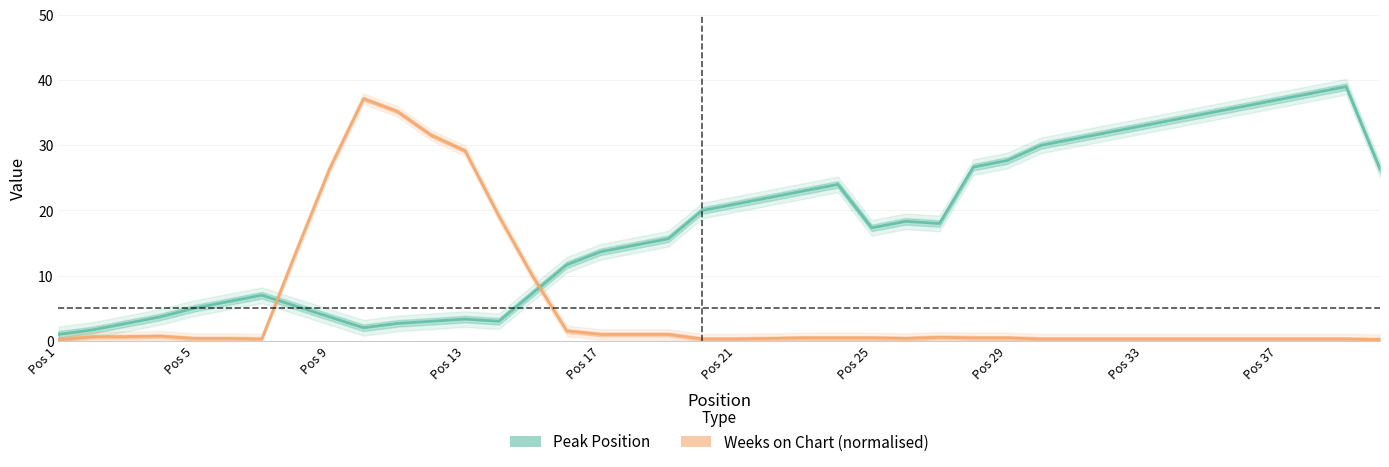

How many lines are shown in the chart?

2